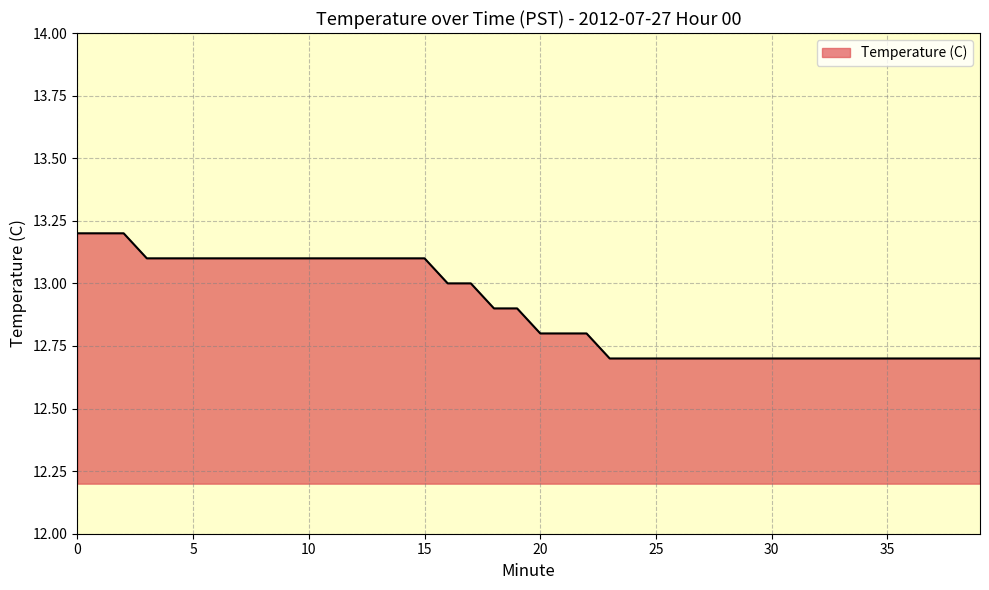

What is the greatest value displayed?

13.2